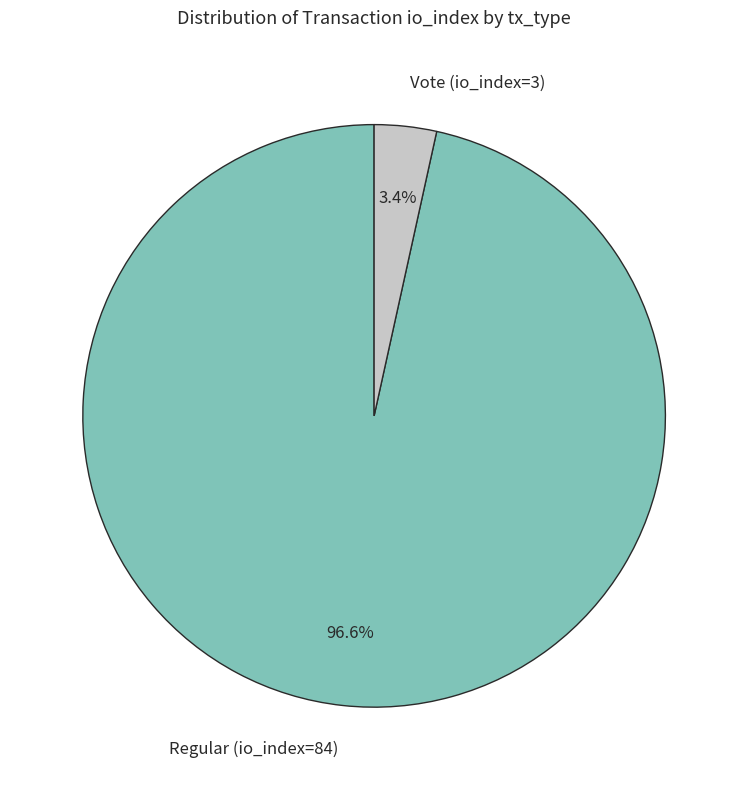

Count the number of slices in the pie.

2